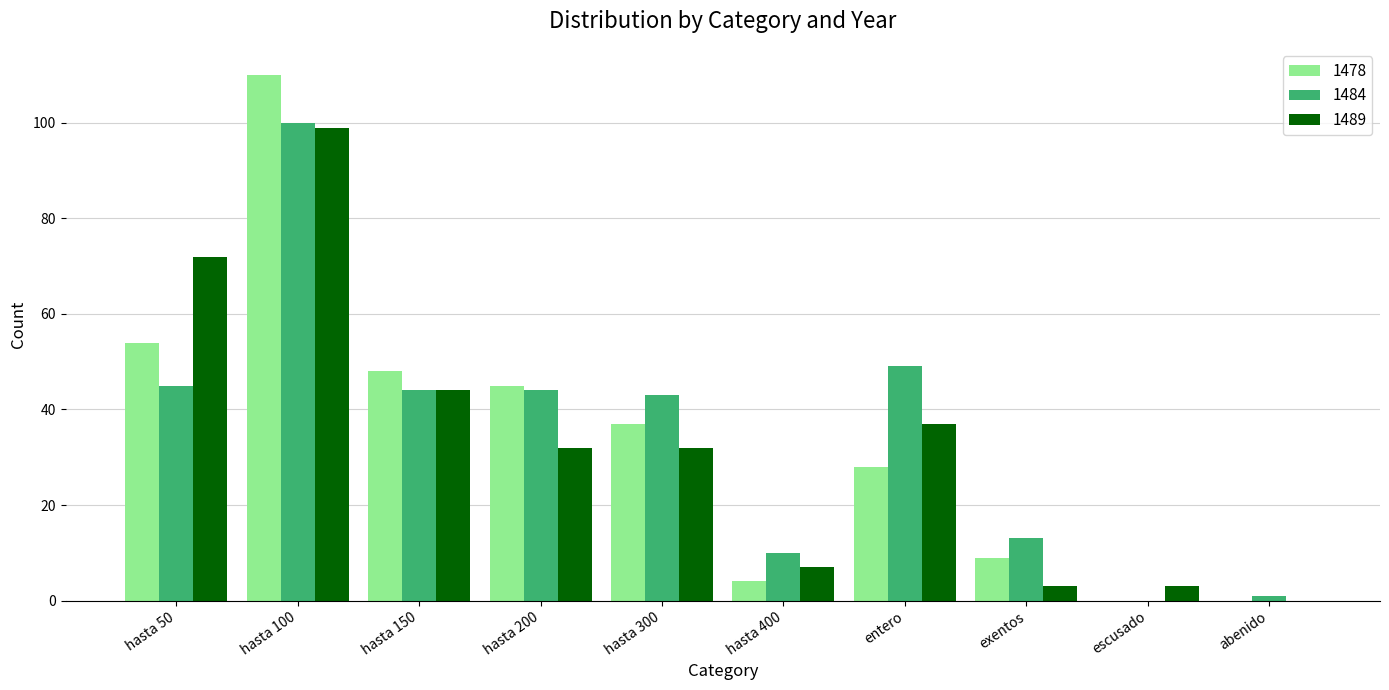

What is the sum of the 1484 values at abenido and hasta 400?

11